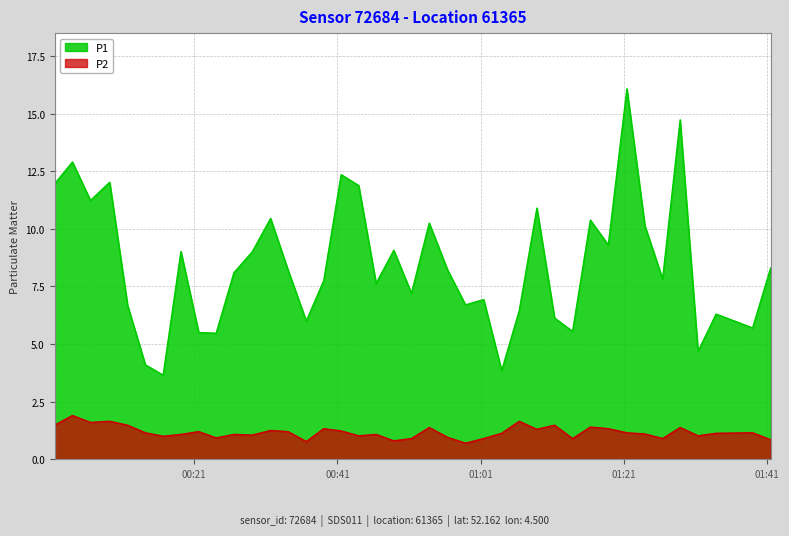

What is the greatest value displayed?

16.1